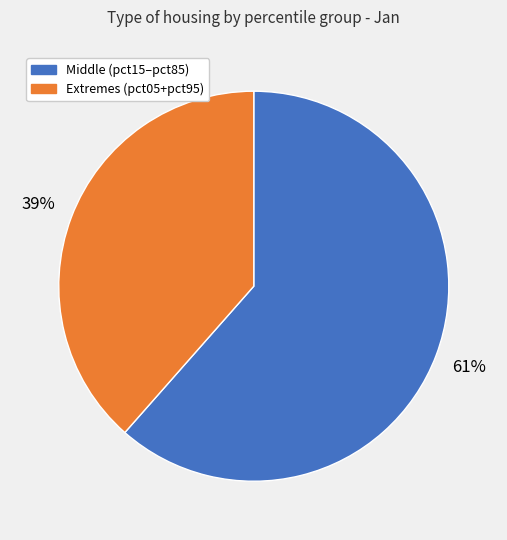

To the nearest percent, what is the average slice percentage?

50%